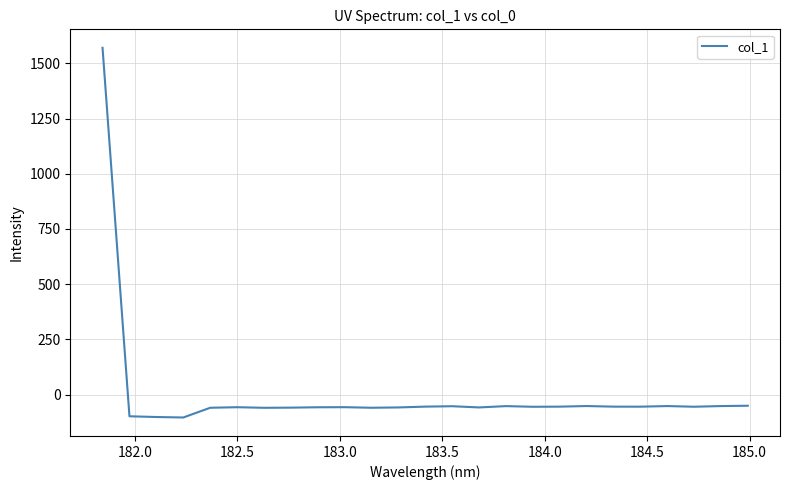

Count the number of categories in the chart.

25